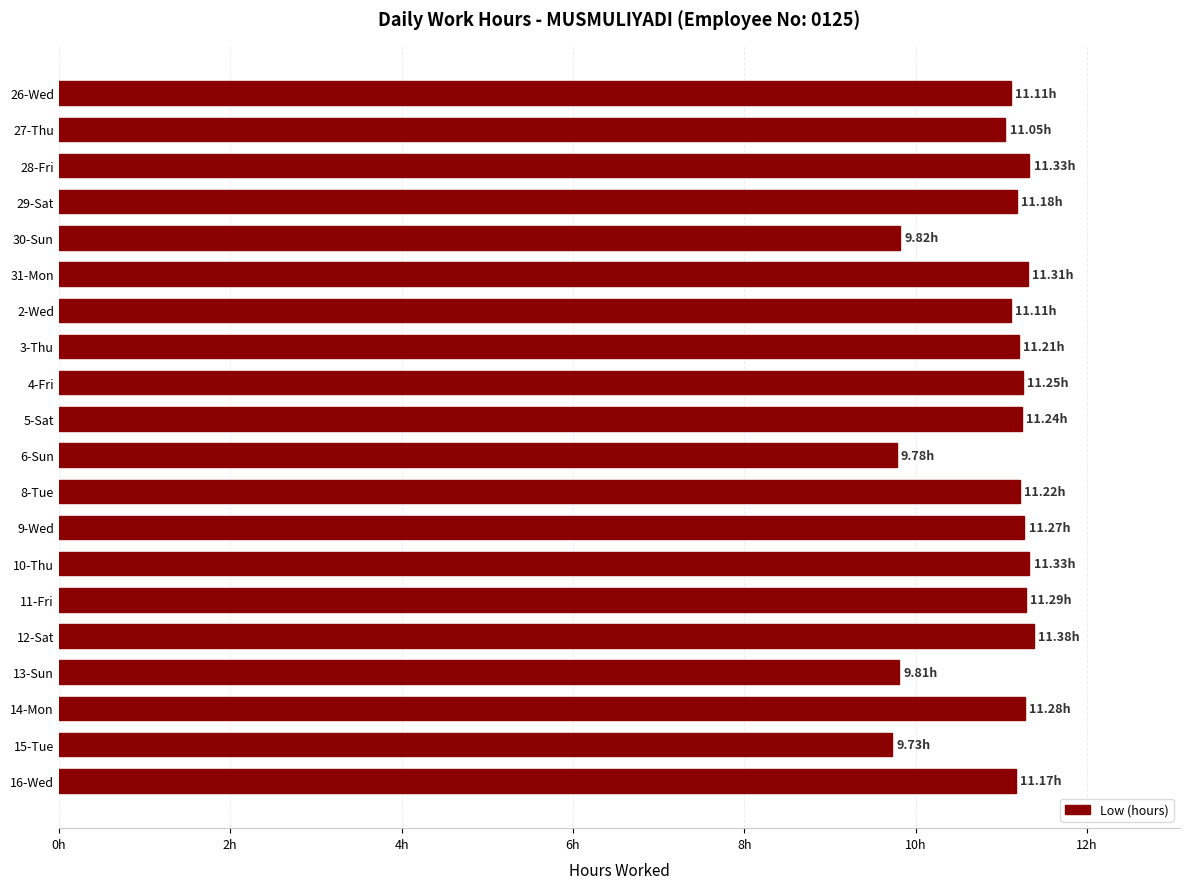

Are the bars horizontal?

Yes